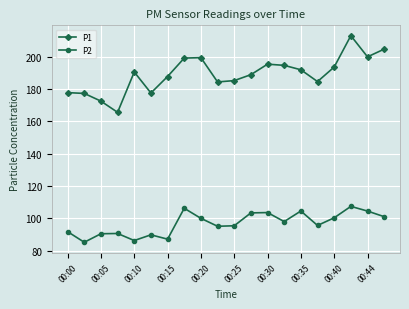

Rank the series by their maximum value, from highest to lowest.

P1, P2